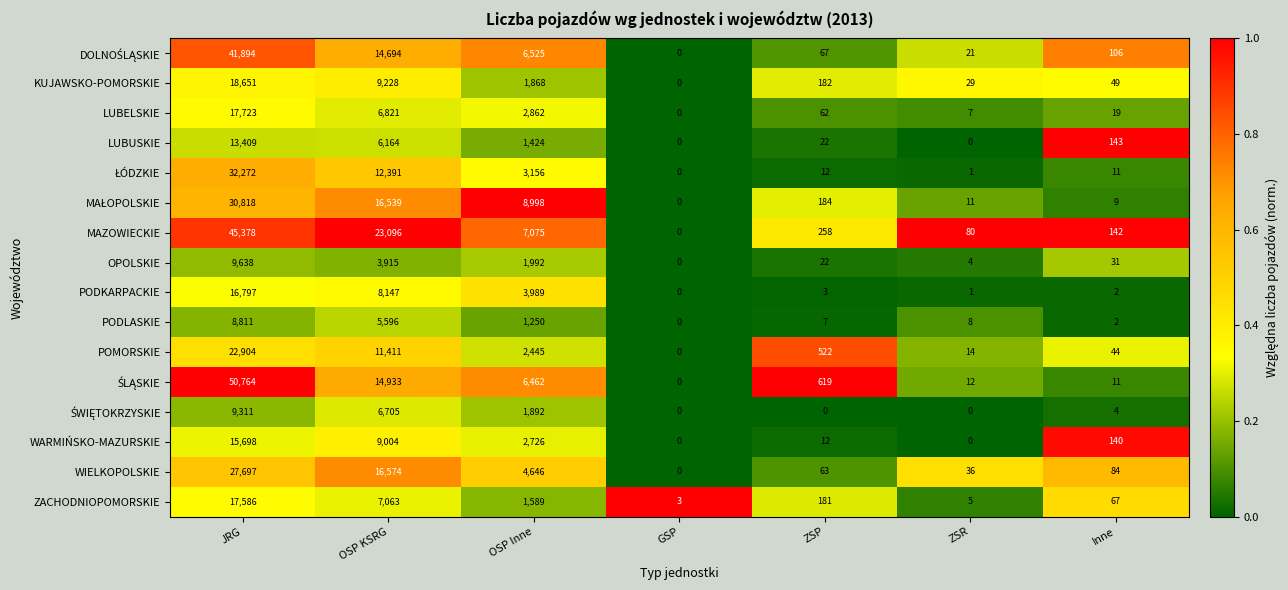

What is the sum of all LUBELSKIE values?

27494